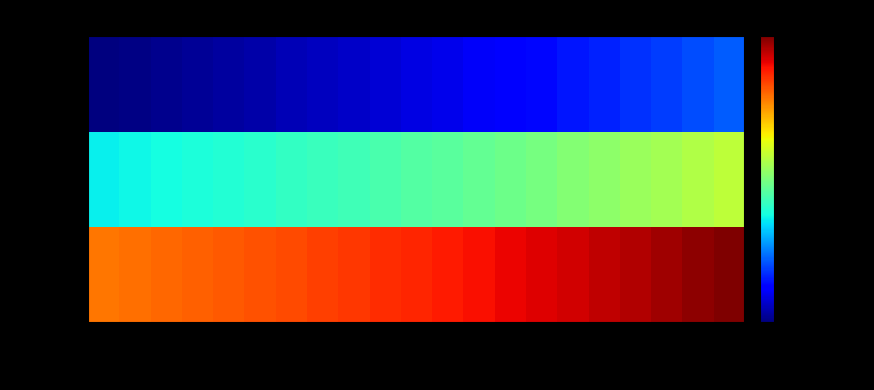

Reading right to left, transcribe all the data shown in this chart.

Child 1: 2031=258978.2	2030=256287.9	2029=253716.6	2028=251260.0	2027=248913.6	2026=246673.3	2025=244535.0	2024=242494.9	2023=240549.2	2022=238694.3	2021=236926.7	2020=235243.0	2019=233640.0	2018=232114.5	2017=230663.5	2016=229284.1	2015=227973.5	2014=226728.9	2013=225547.7	2012=224427.5	2011=223365.7
Child 2: 2031=194233.6	2030=192215.9	2029=190287.5	2028=188445.0	2027=186685.2	2026=185004.9	2025=183401.2	2024=181871.2	2023=180411.9	2022=179020.7	2021=177695.0	2020=176432.3	2019=175230.0	2018=174085.9	2017=172997.7	2016=171963.1	2015=170980.1	2014=170046.7	2013=169160.8	2012=168320.6	2011=167524.3
Child 3: 2031=151502.2	2030=149928.4	2029=148424.2	2028=146987.1	2027=145614.4	2026=144303.9	2025=143053.0	2024=141859.5	2023=140721.3	2022=139636.2	2021=138602.1	2020=137617.2	2019=136679.4	2018=135787.0	2017=134938.2	2016=134131.2	2015=133364.5	2014=132636.4	2013=131945.4	2012=131290.1	2011=130668.9